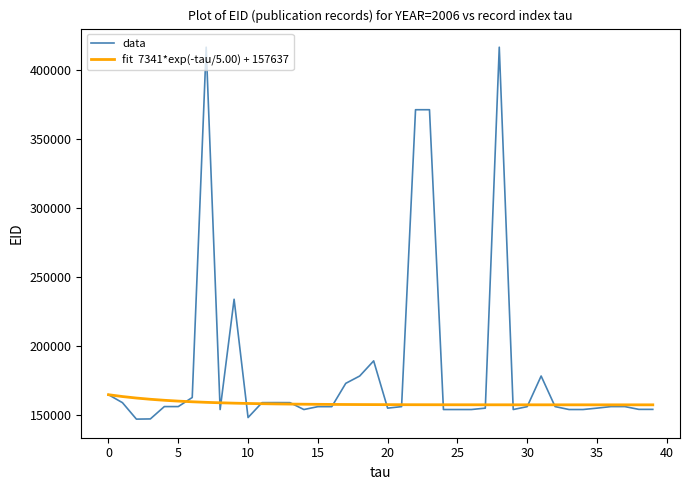

What is the greatest value displayed?

416822.0